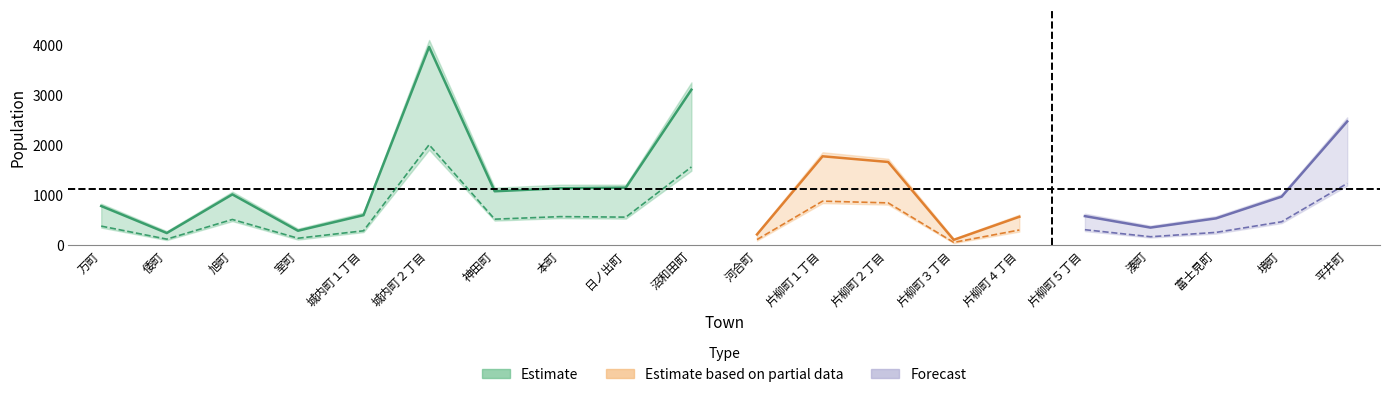

Where does the 計_hi series first go above 1010?

旭町